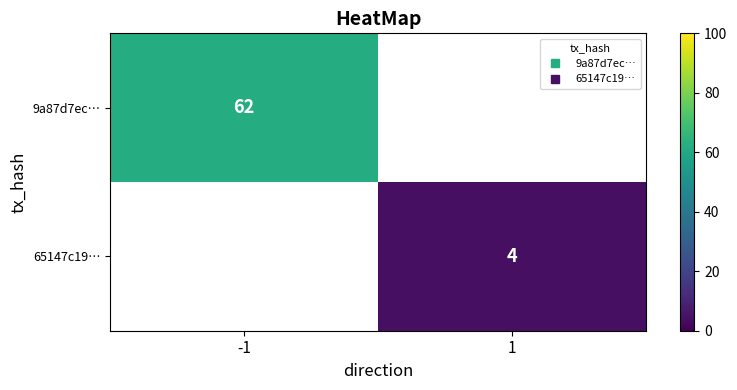

The value of 9a87d7ec… at -1 is 101.0. True or false?

False